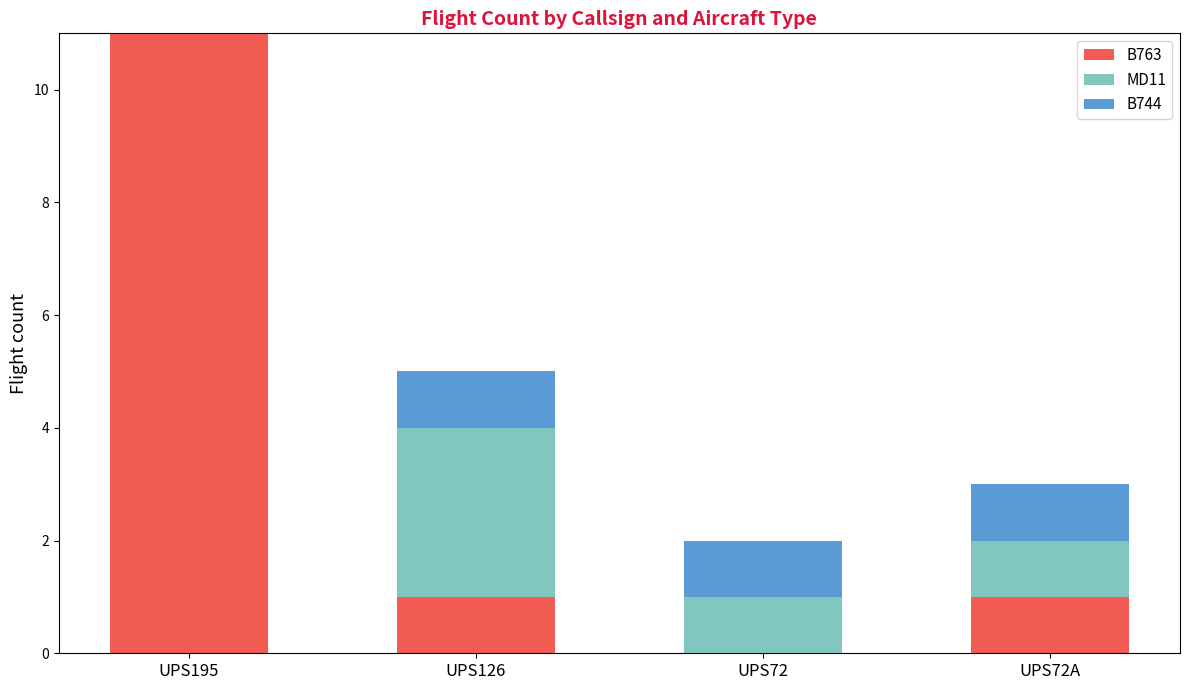

What is the maximum value for B763?

11